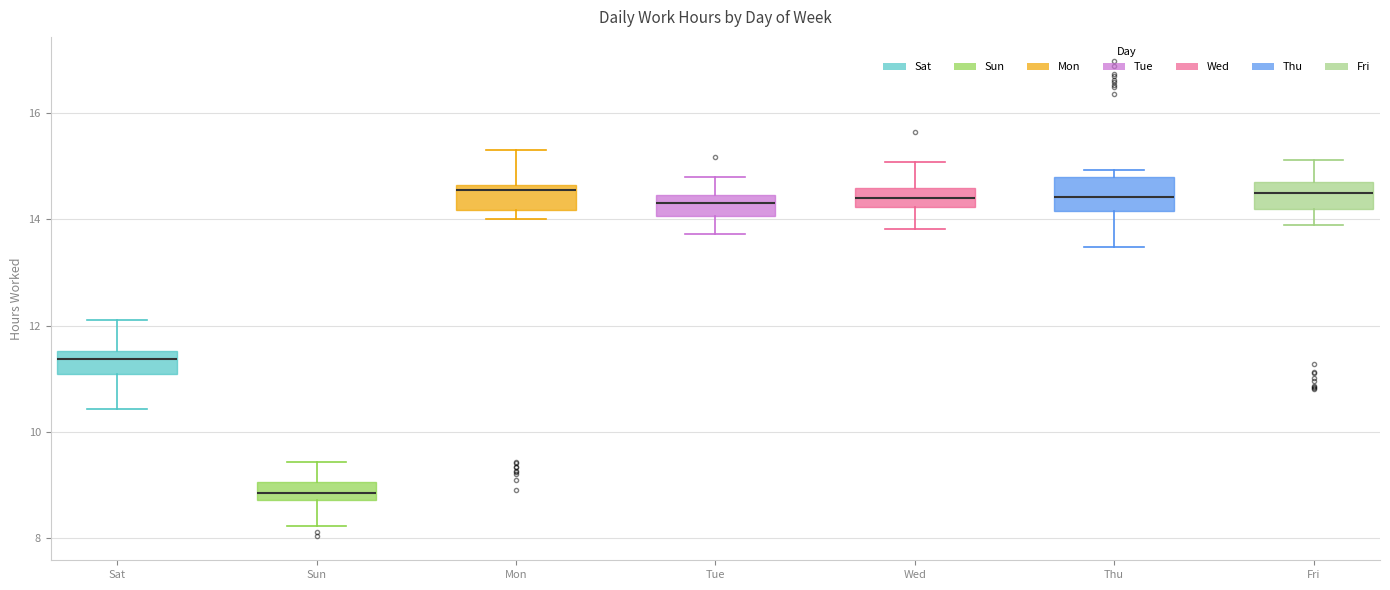

Reading left to right, read every box against the y-axis: the position of its median line, the range the box covers, and the ends of its whiskers. The values are not printed on the chart, so give them approximately, as read against the axis.

Sat: median 11.4, box 11.0 to 11.6, whiskers 10.4 to 12.2
Sun: median 8.8 (inside the box), box 8.8 to 9.0, whiskers 8.2 to 9.4
Mon: median 14.6 (just below the box's upper edge), box 14.2 to 14.6, whiskers 14.0 to 15.2
Tue: median 14.2, box 14.0 to 14.4, whiskers 13.8 to 14.8
Wed: median 14.4, box 14.2 to 14.6, whiskers 13.8 to 15.0
Thu: median 14.4, box 14.2 to 14.8, whiskers 13.4 to 15.0
Fri: median 14.4, box 14.2 to 14.6, whiskers 13.8 to 15.2